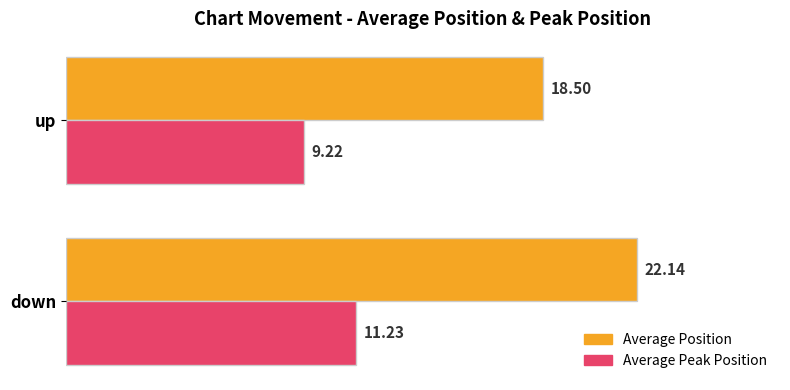

Which series has the largest total across all categories?

Average Position